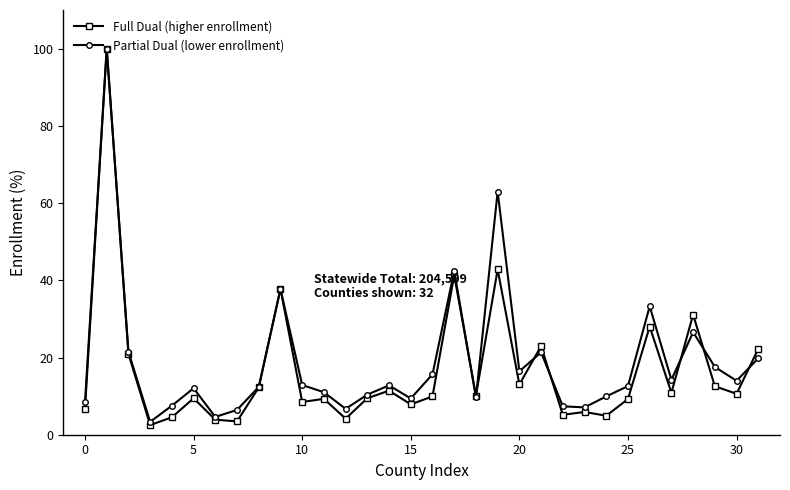

True or false: Partial Dual (lower enrollment) has more than 0 interior local peaks.

True